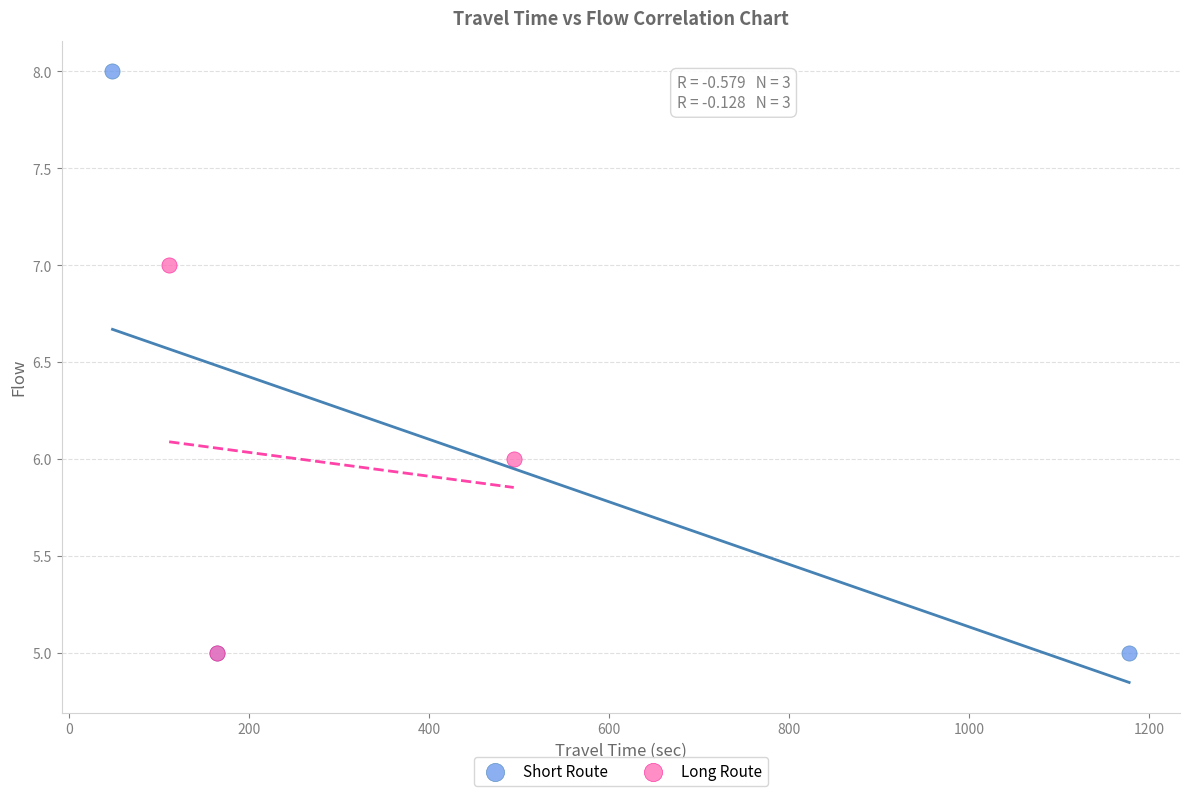

Which series has the widest spread of Y values?

Short Route